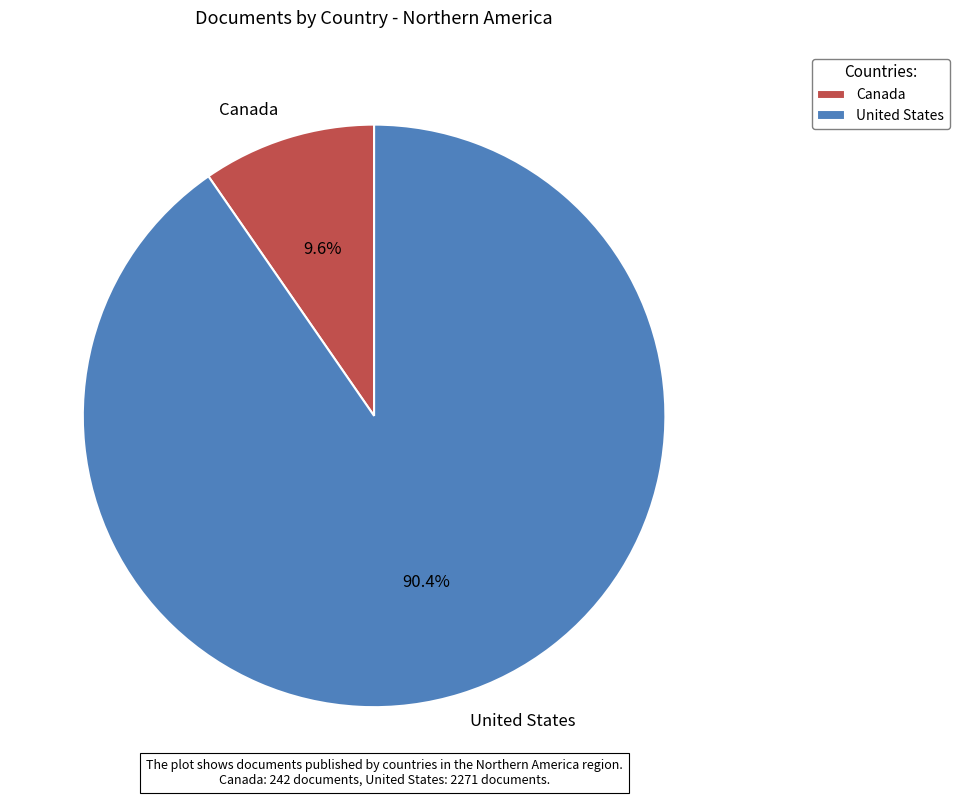

Does Canada represent more than half of the total?

No